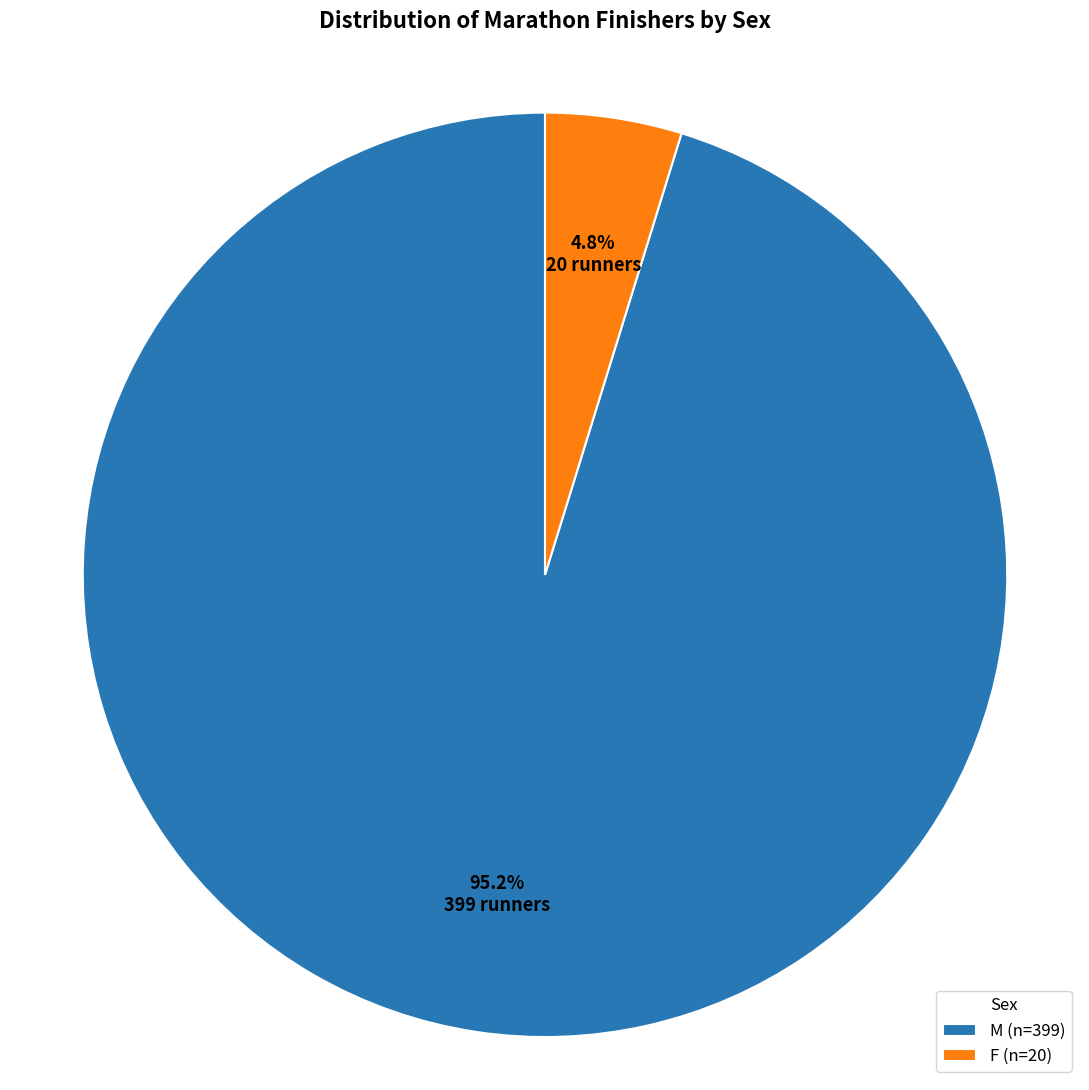

To the nearest percent, what percentage of the pie is F?

5%